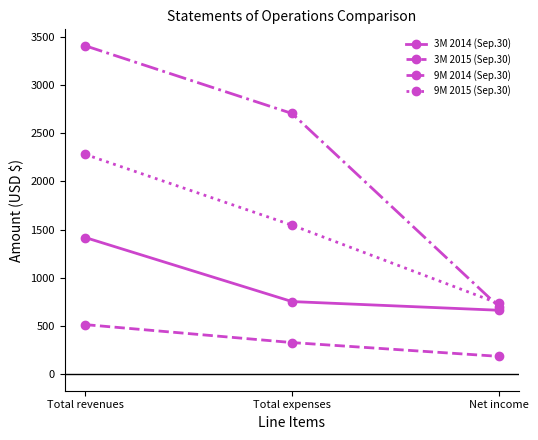

What is the sum of the 3M 2015 (Sep.30) values at Total expenses and Net income?

515